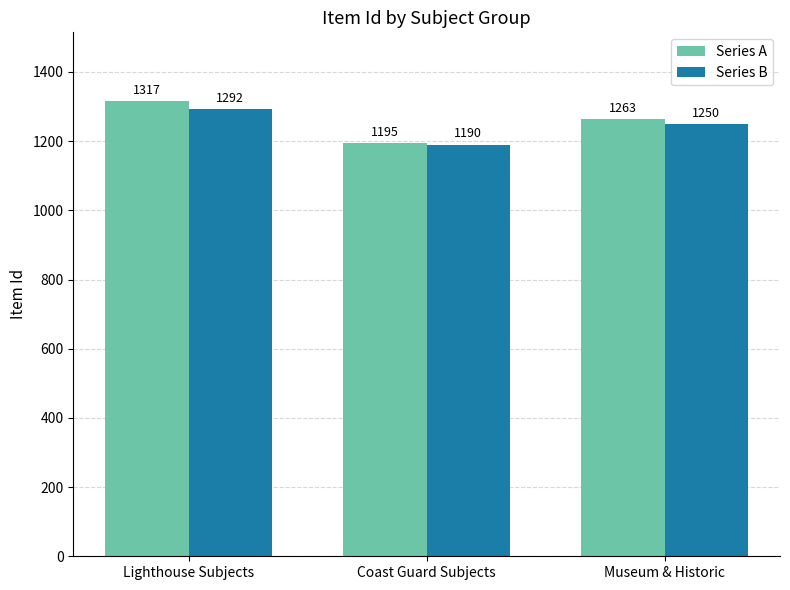

True or false: Series B has a value of 1936 at Lighthouse Subjects.

False